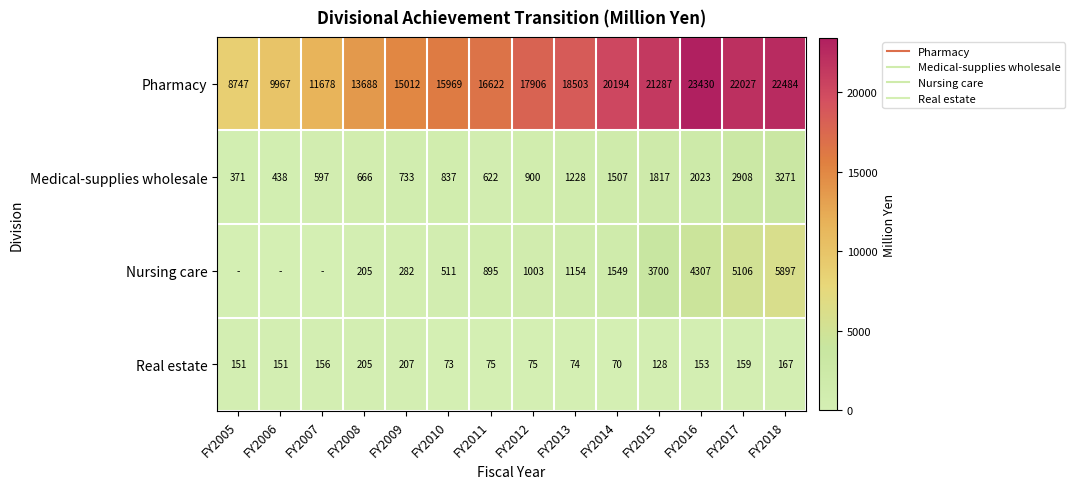

At which label does Medical-supplies wholesale reach its minimum?

FY2005